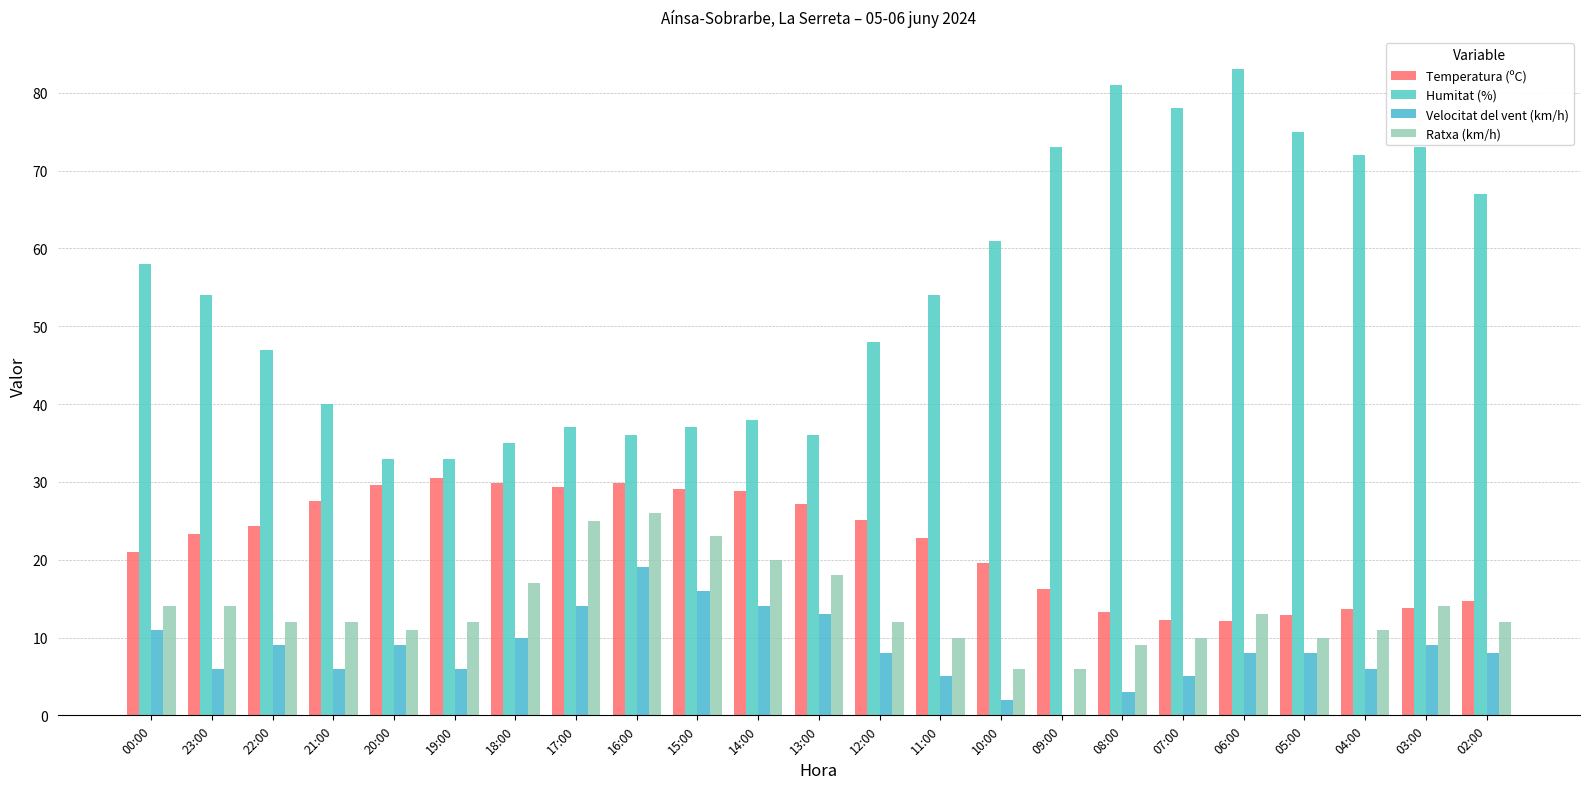

The Humitat (%) series shows 50.1 at 15:00. True or false?

False